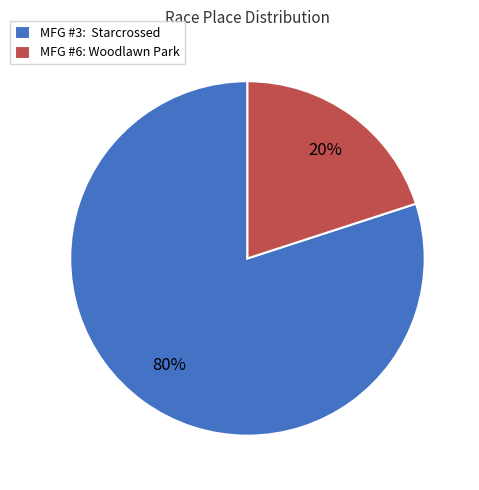

Which slice represents more than half of the pie?

MFG #3: Starcrossed